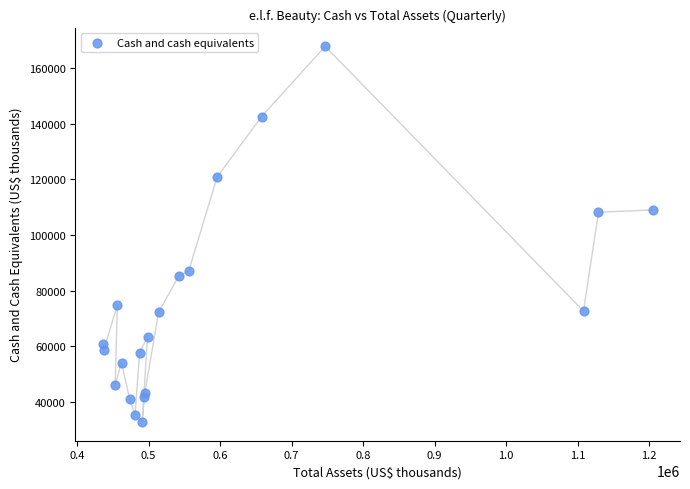

What is the range of X values (max minus min)?

768851